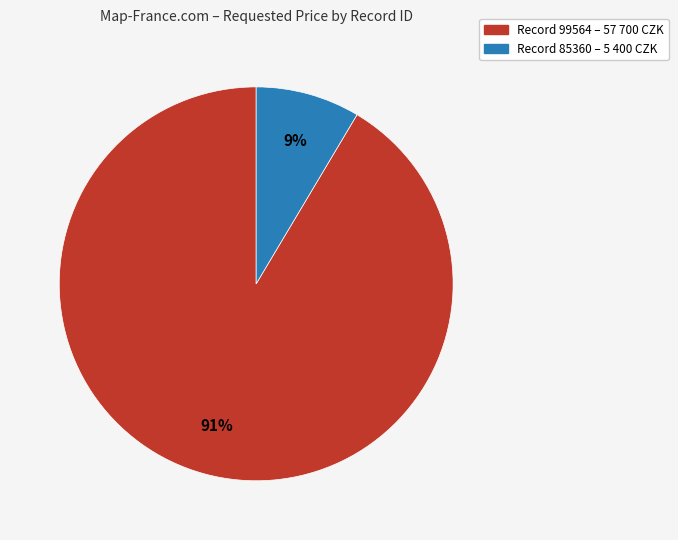

Is there any slice that represents more than half of the pie?

Yes